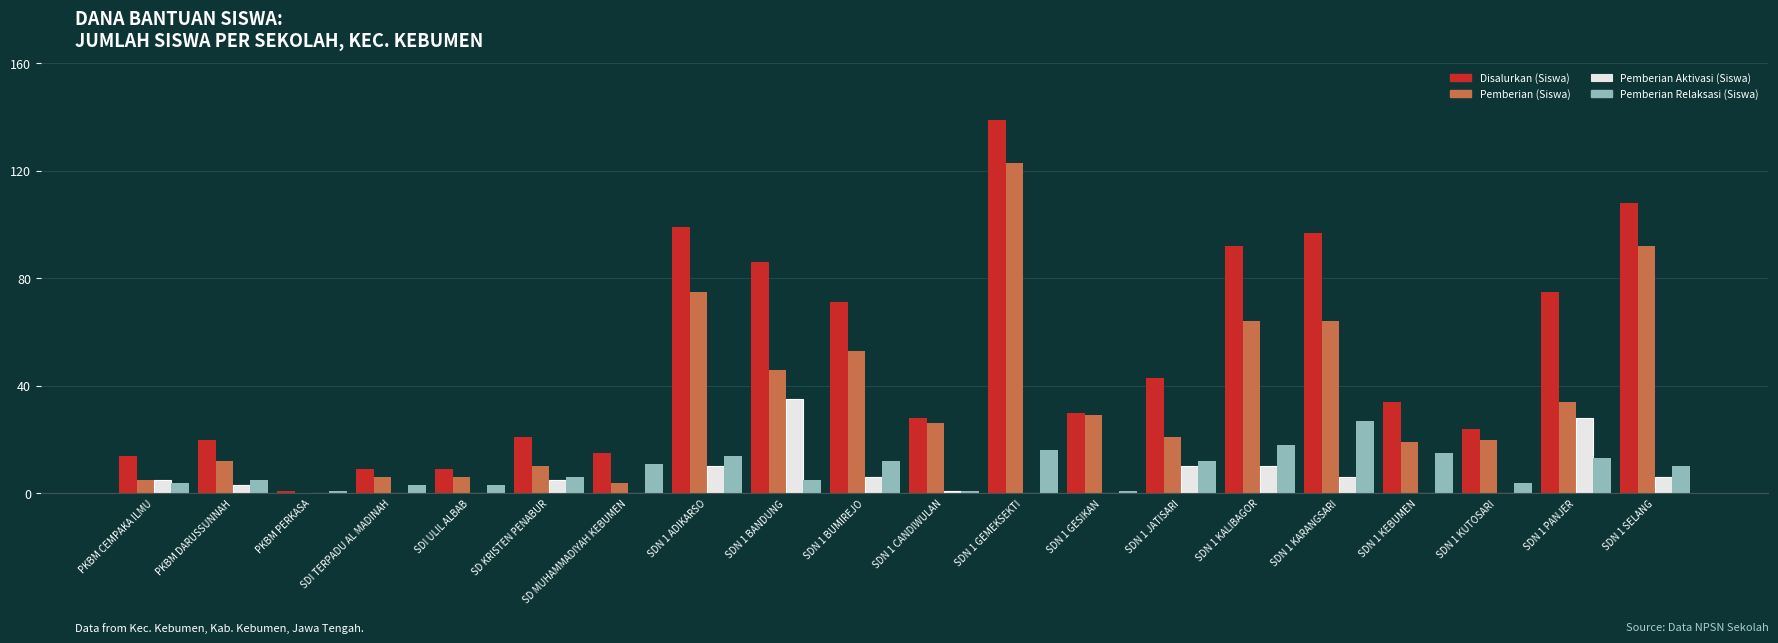

Reading left to right, transcribe all the data shown in this chart.

Disalurkan (Siswa): 14	20	1	9	9	21	15	99	86	71	28	139	30	43	92	97	34	24	75	108
Pemberian (Siswa): 5	12	0	6	6	10	4	75	46	53	26	123	29	21	64	64	19	20	34	92
Pemberian Aktivasi (Siswa): 5	3	0	0	0	5	0	10	35	6	1	0	0	10	10	6	0	0	28	6
Pemberian Relaksasi (Siswa): 4	5	1	3	3	6	11	14	5	12	1	16	1	12	18	27	15	4	13	10